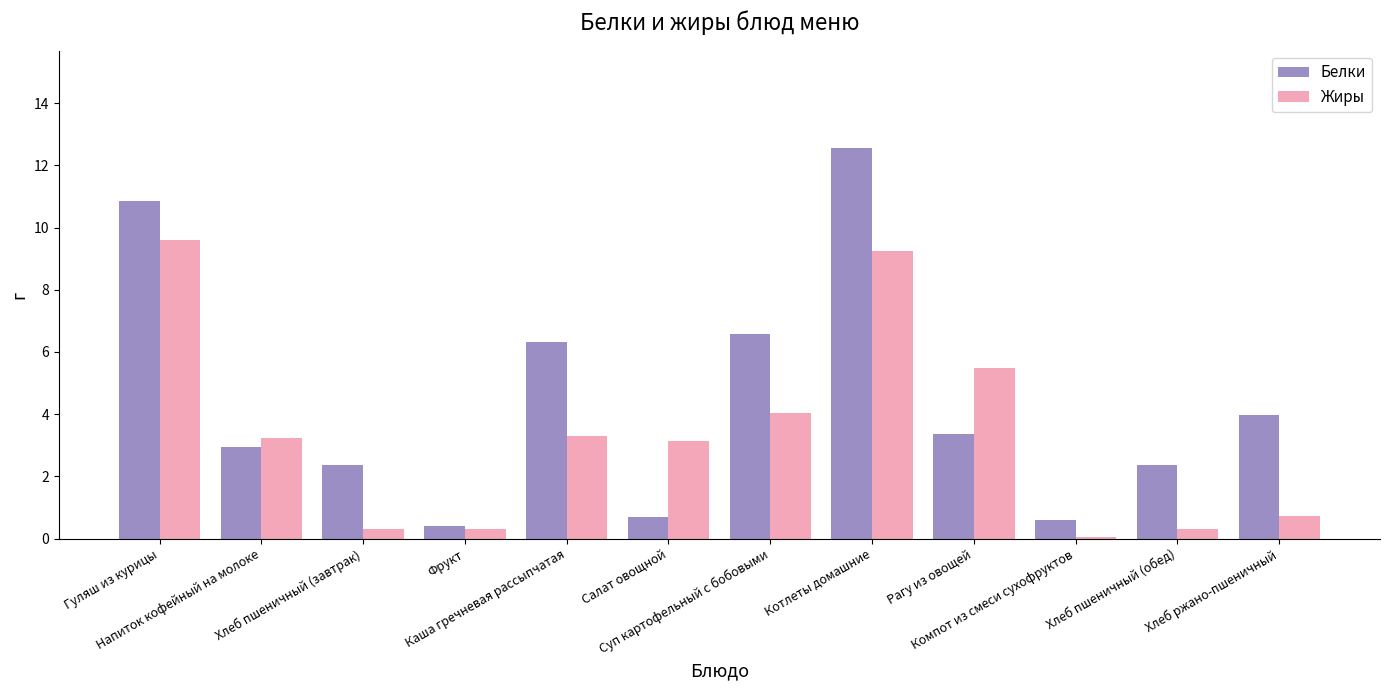

Which series has the largest range (max minus min)?

Белки